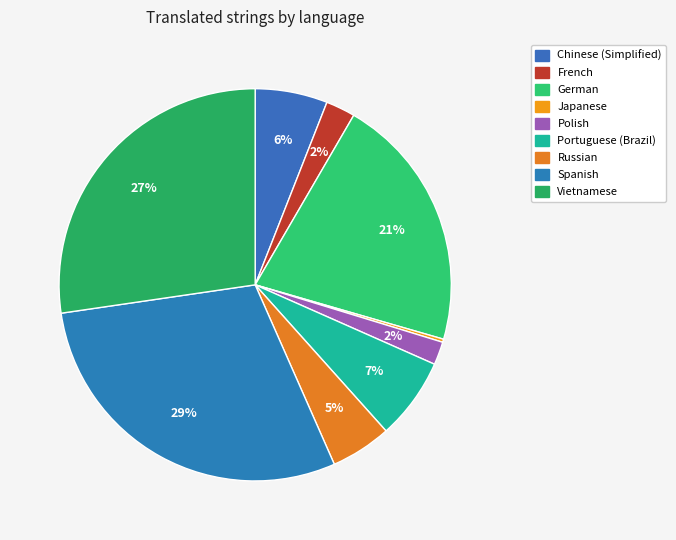

Is there any slice that represents more than half of the pie?

No